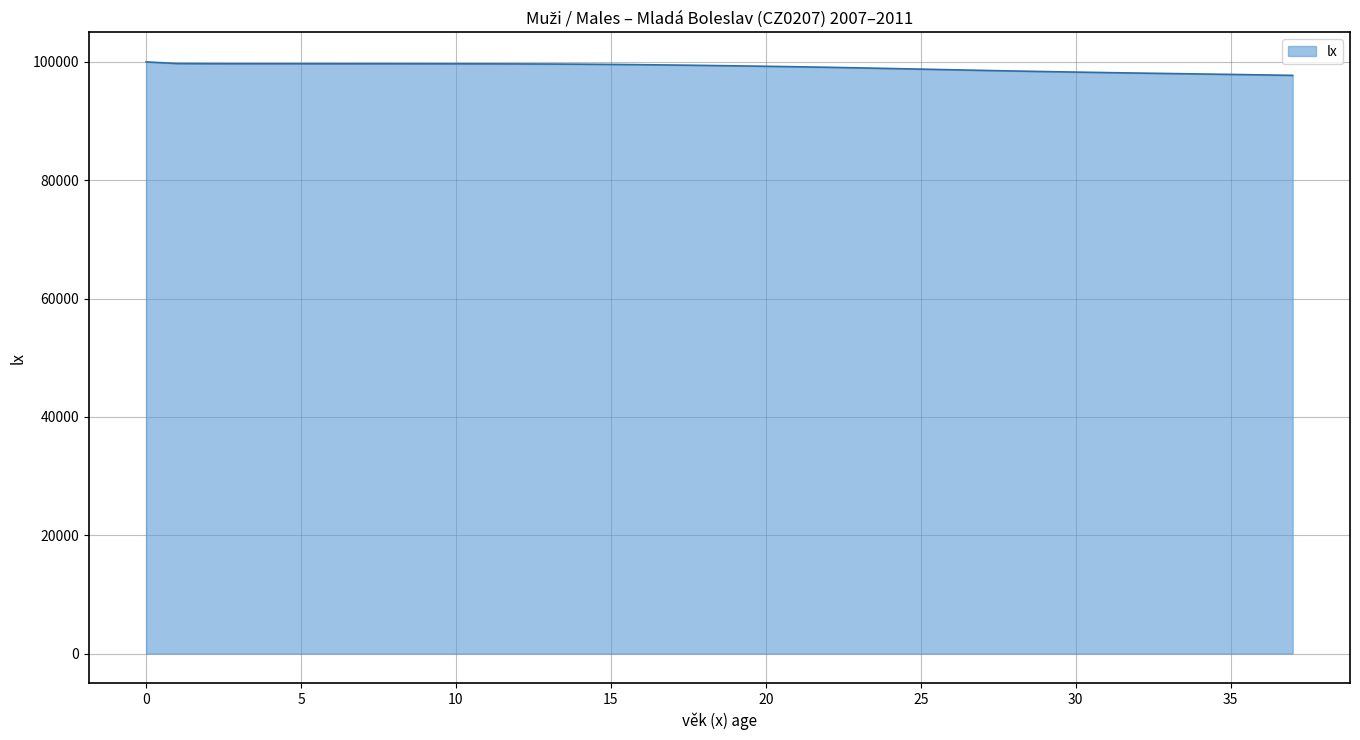

What is the maximum value shown in the chart?

100000.0